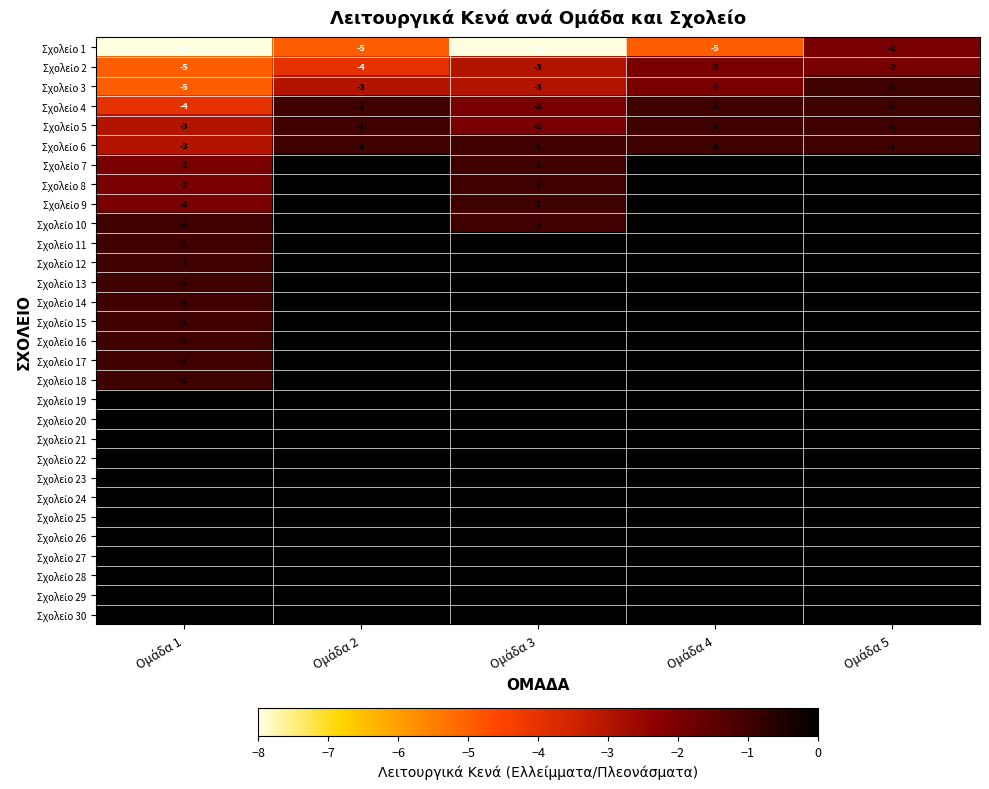

At how many categories does at least one series exceed -4?

5